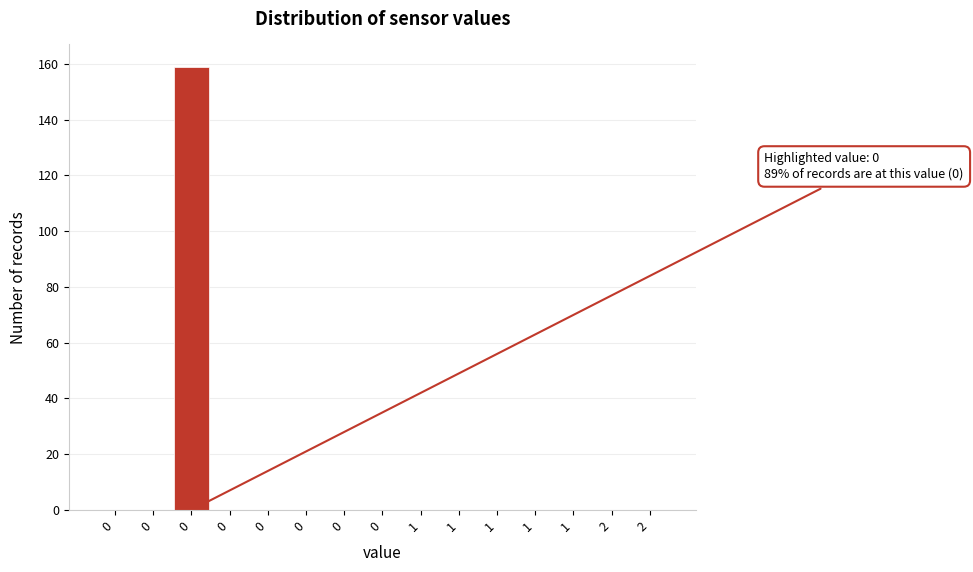

How many categories are shown in the chart?

15